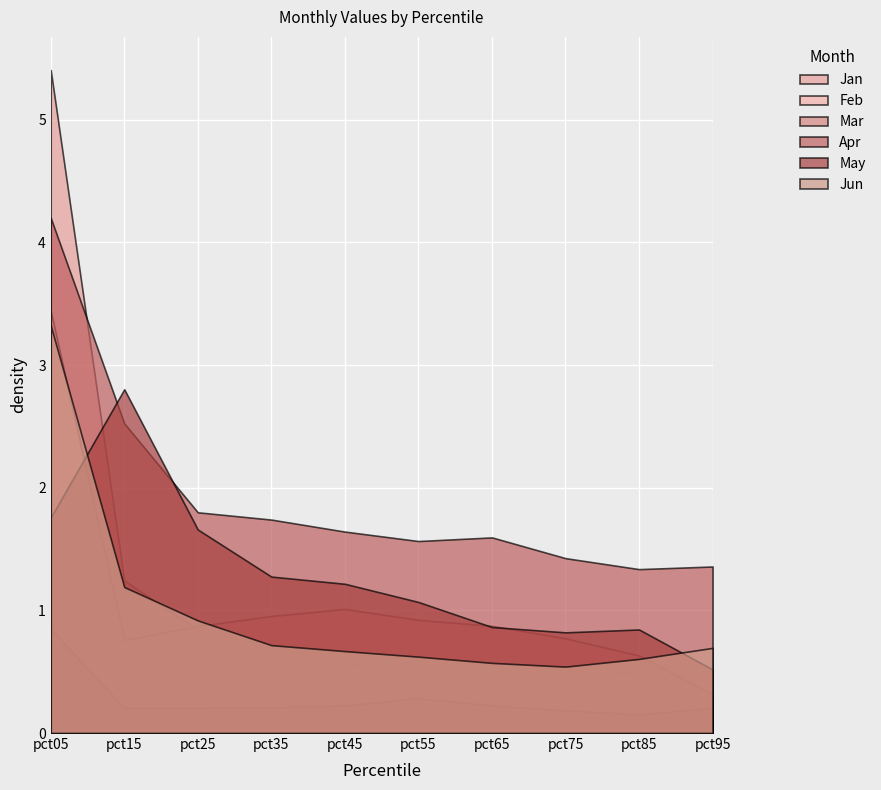

Is the value of Mar at pct15 greater than the value of Feb at pct15?

No